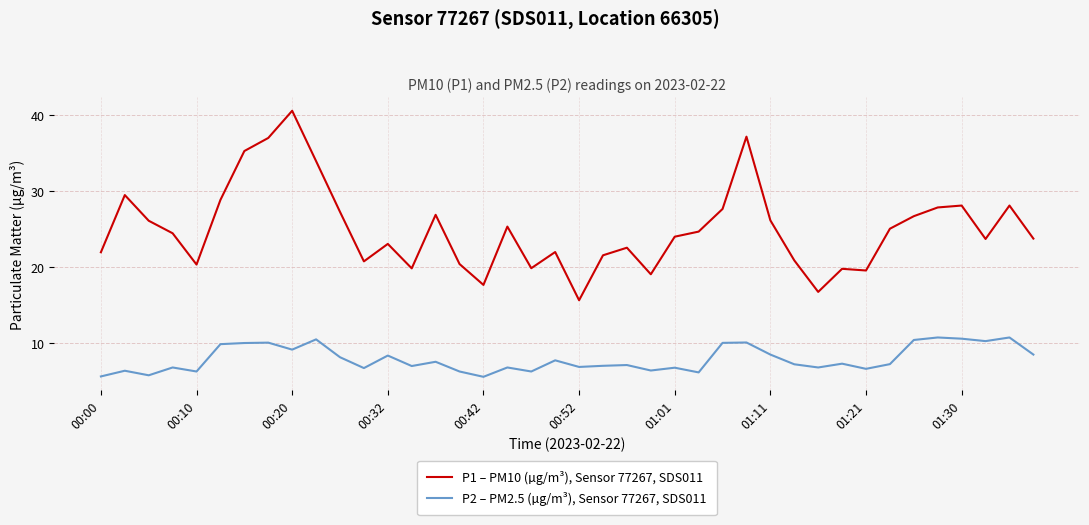

Rank the series by their maximum value, from lowest to highest.

P2 – PM2.5 (µg/m³), Sensor 77267, SDS011, P1 – PM10 (µg/m³), Sensor 77267, SDS011